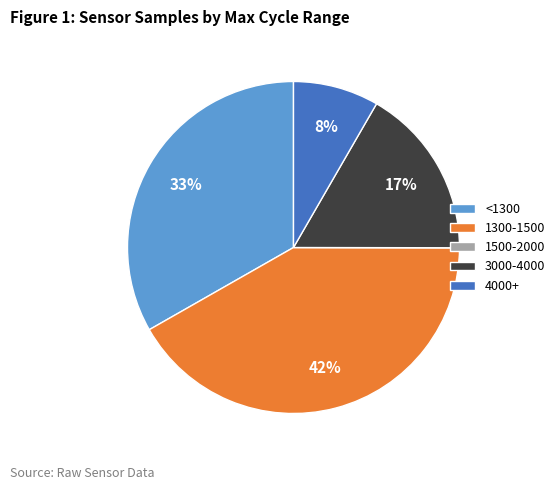

To the nearest percent, what portion does 4000+ represent?

8%